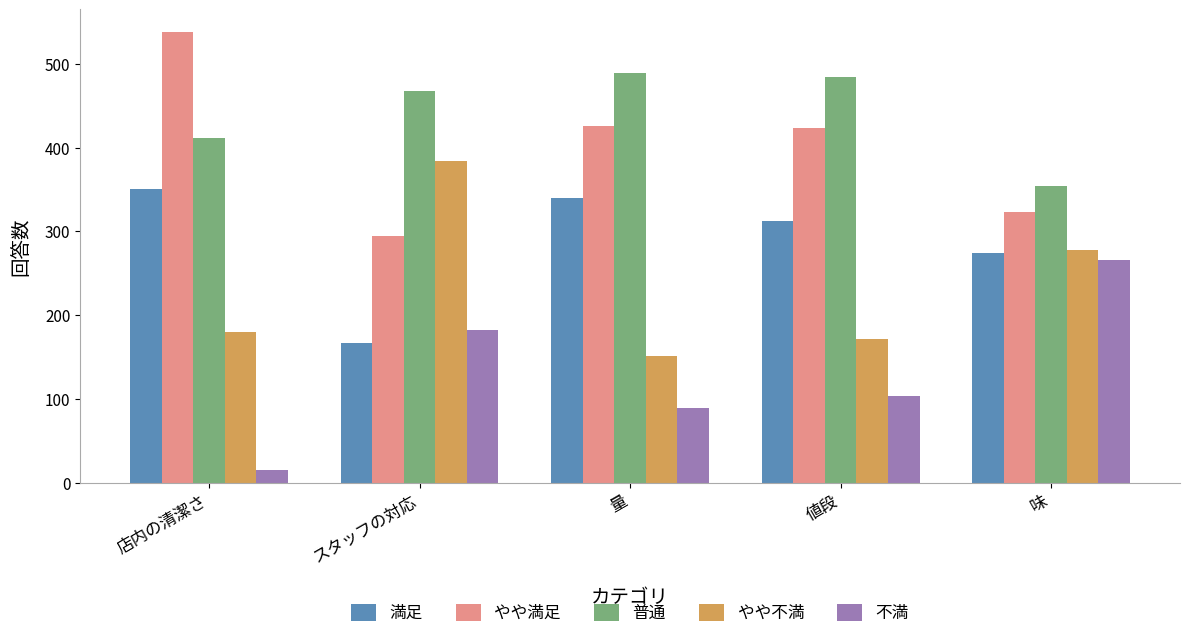

What is the total value across all series at 店内の清潔さ?

1495